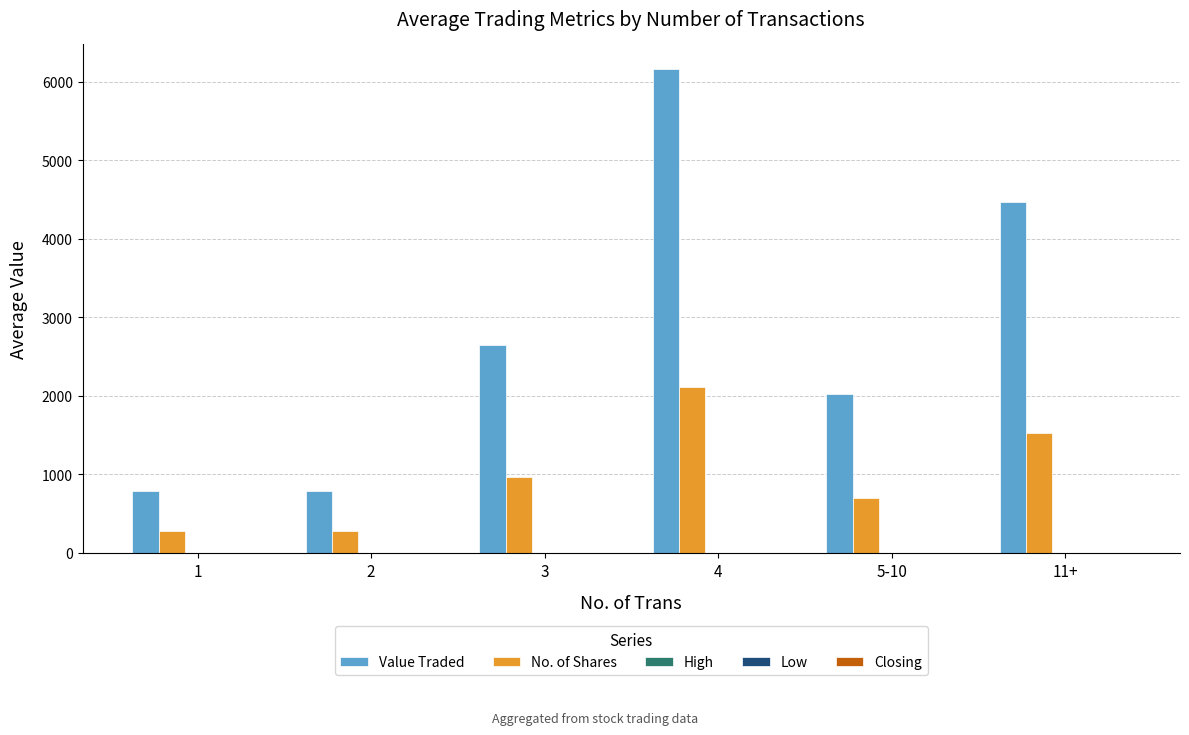

What is the sum of the Value Traded values at 1 and 4?

6946.1